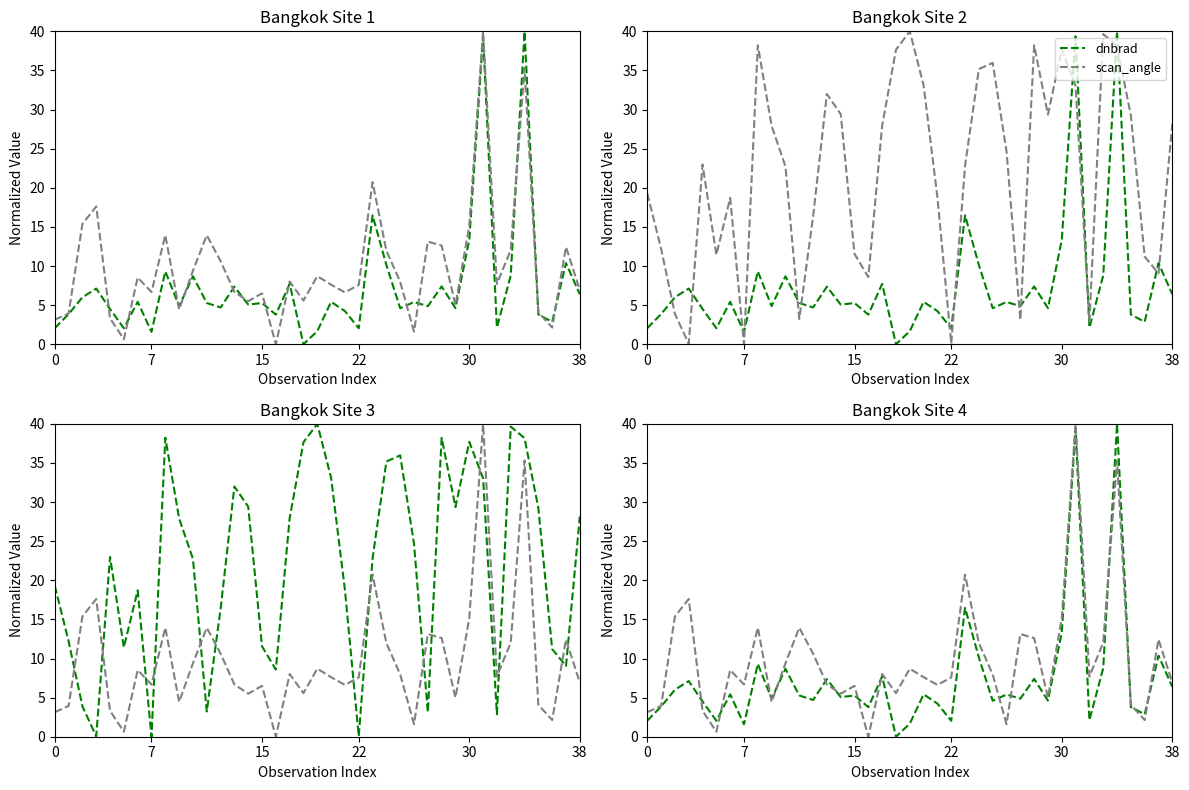

At how many categories does at least one series exceed 15?

28